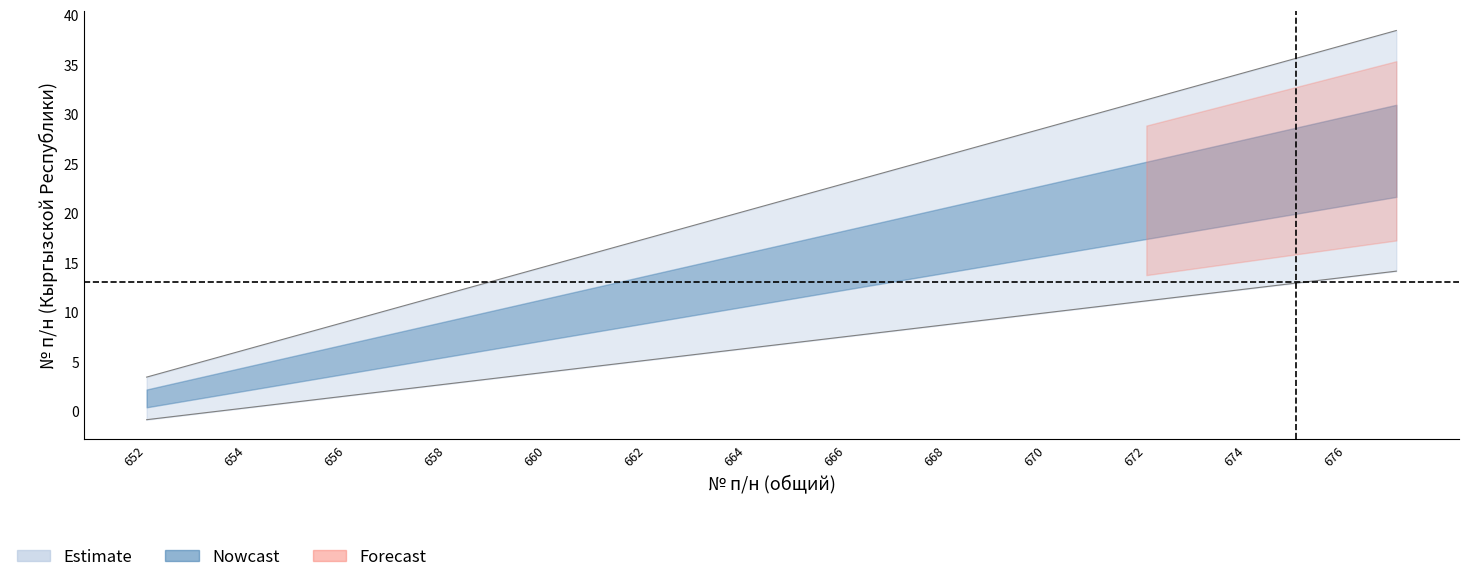

What is the highest value of the № п/н (Кыргызской Республики) series?

38.4